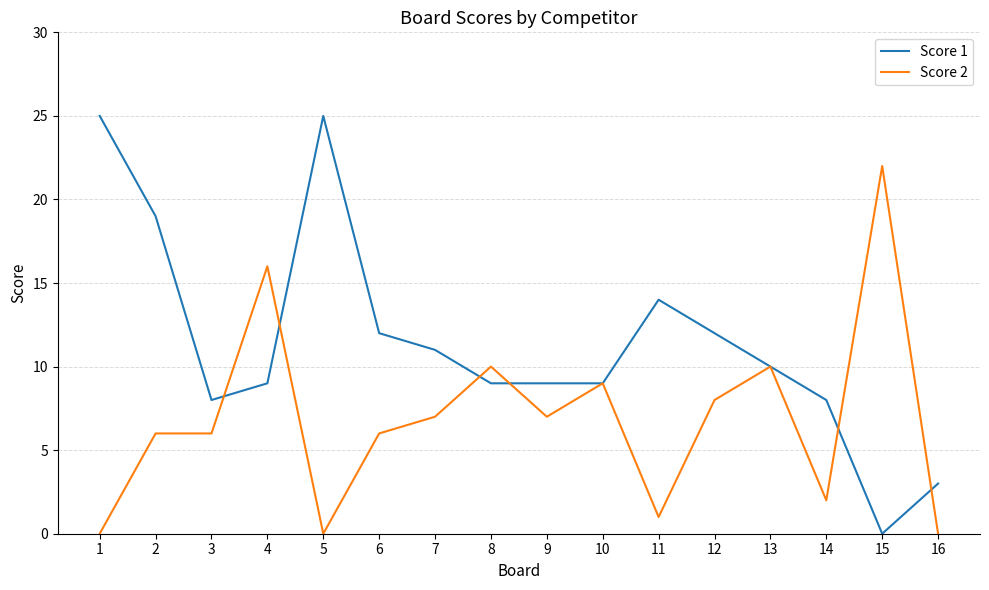

Rank the series by their maximum value, from highest to lowest.

Score 1, Score 2